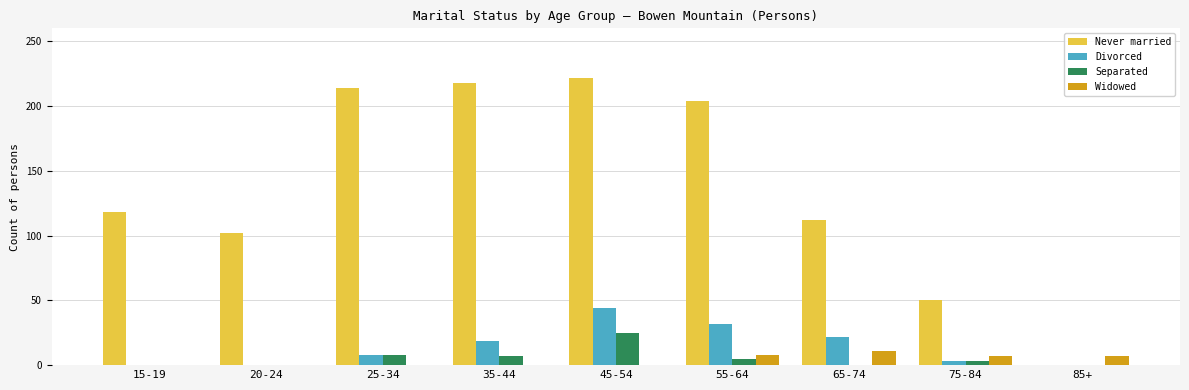

At which label does Separated first exceed 3?

25-34